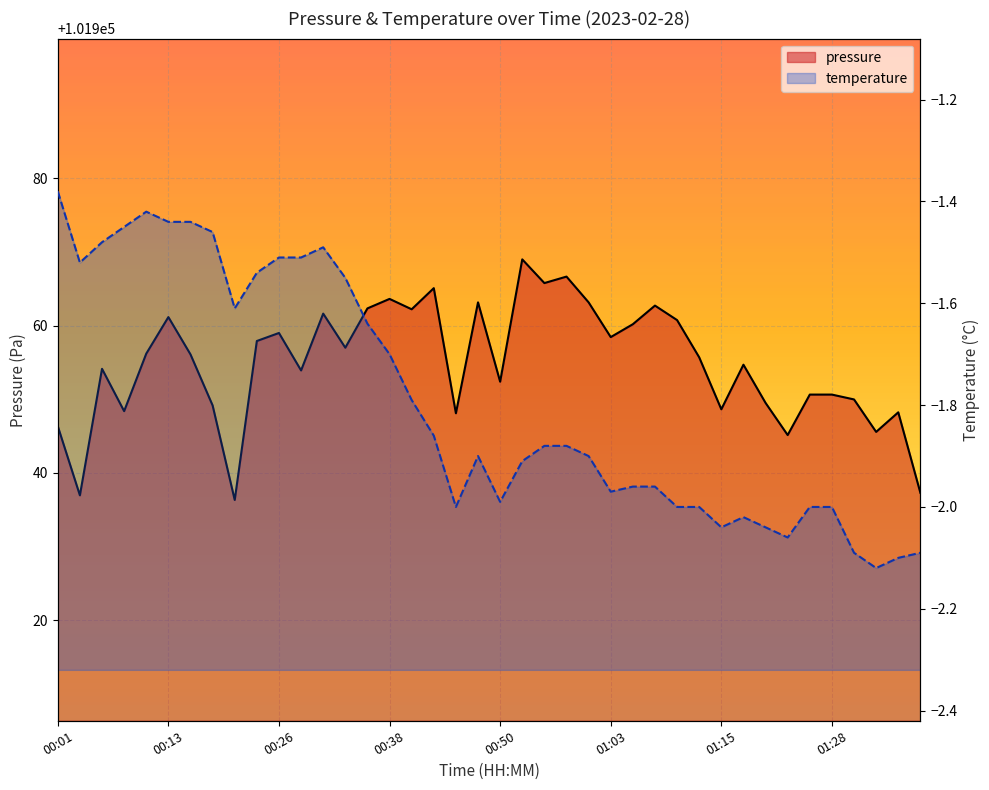

True or false: pressure and temperature intersect in this chart.

False